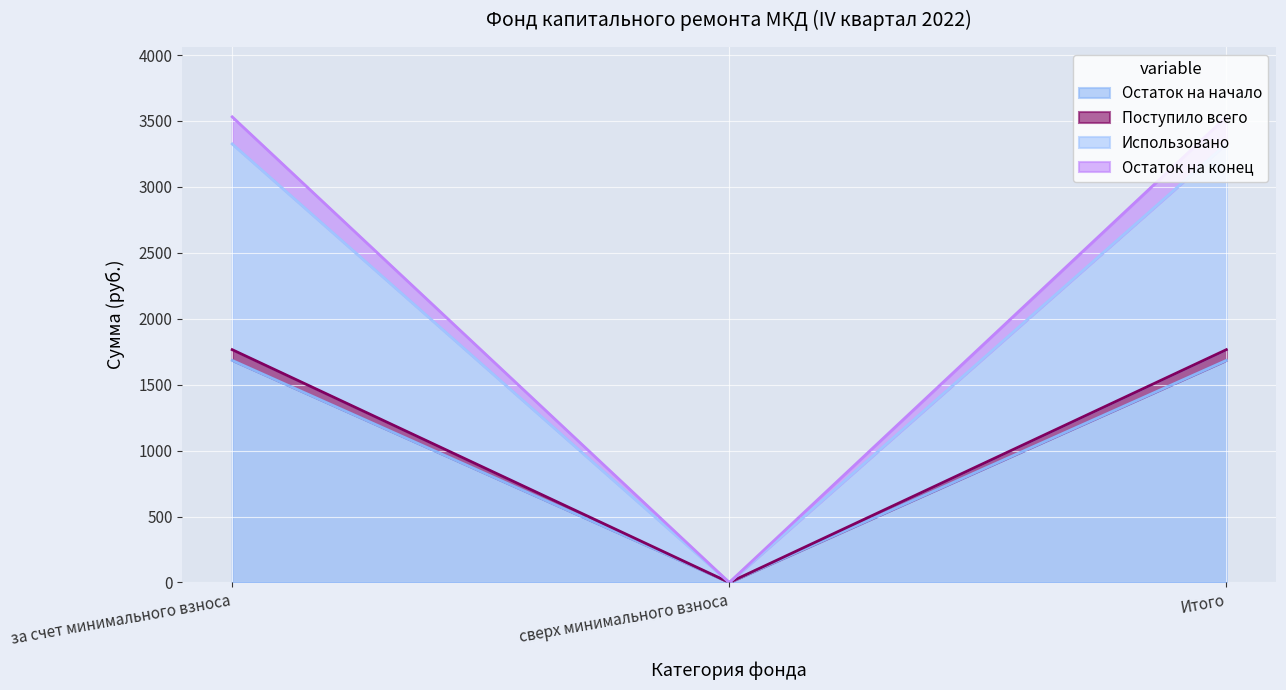

How many lines are shown in the chart?

4